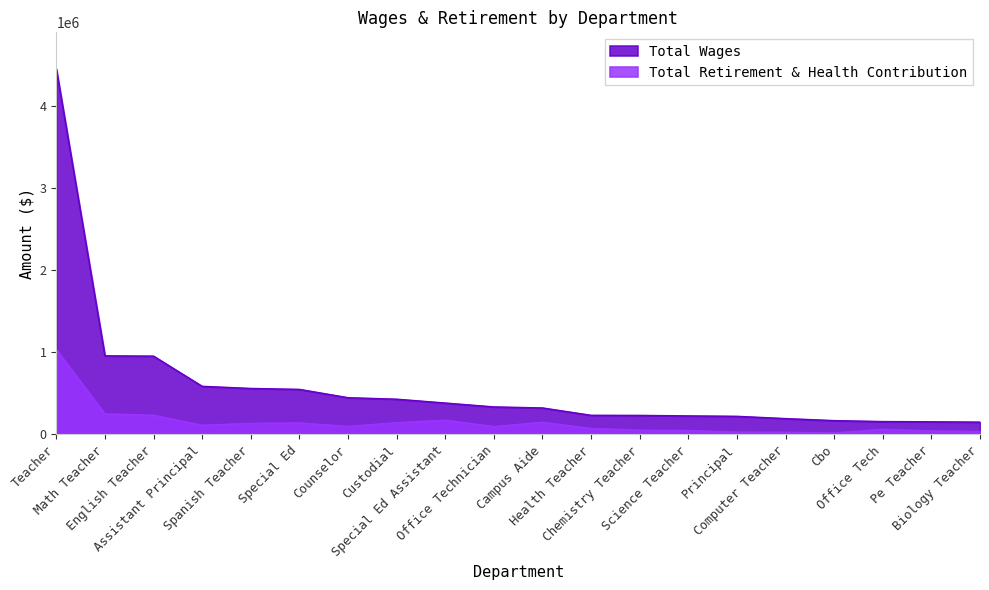

What is the total value across all series at Chemistry Teacher?

284759